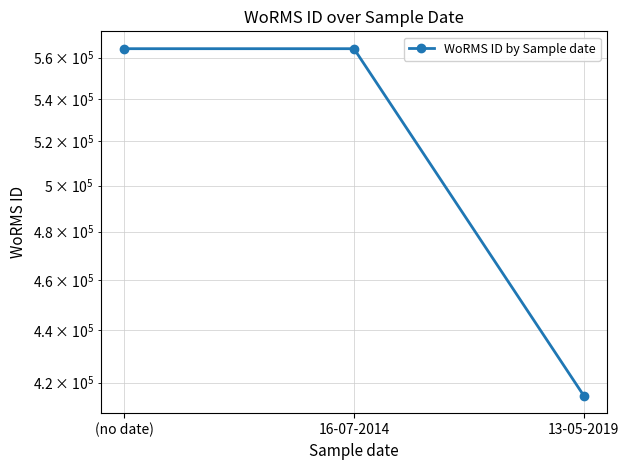

What is the maximum value shown in the chart?

564479